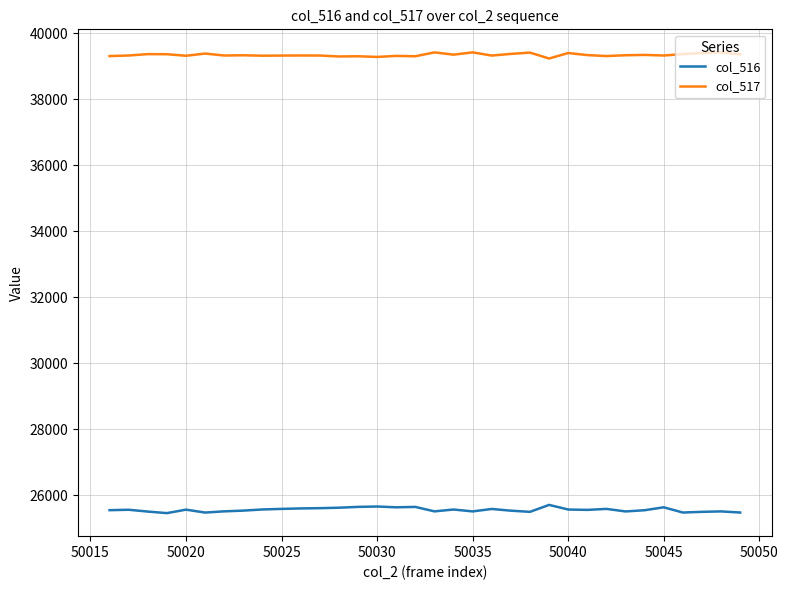

True or false: col_516 and col_517 cross at least once.

False